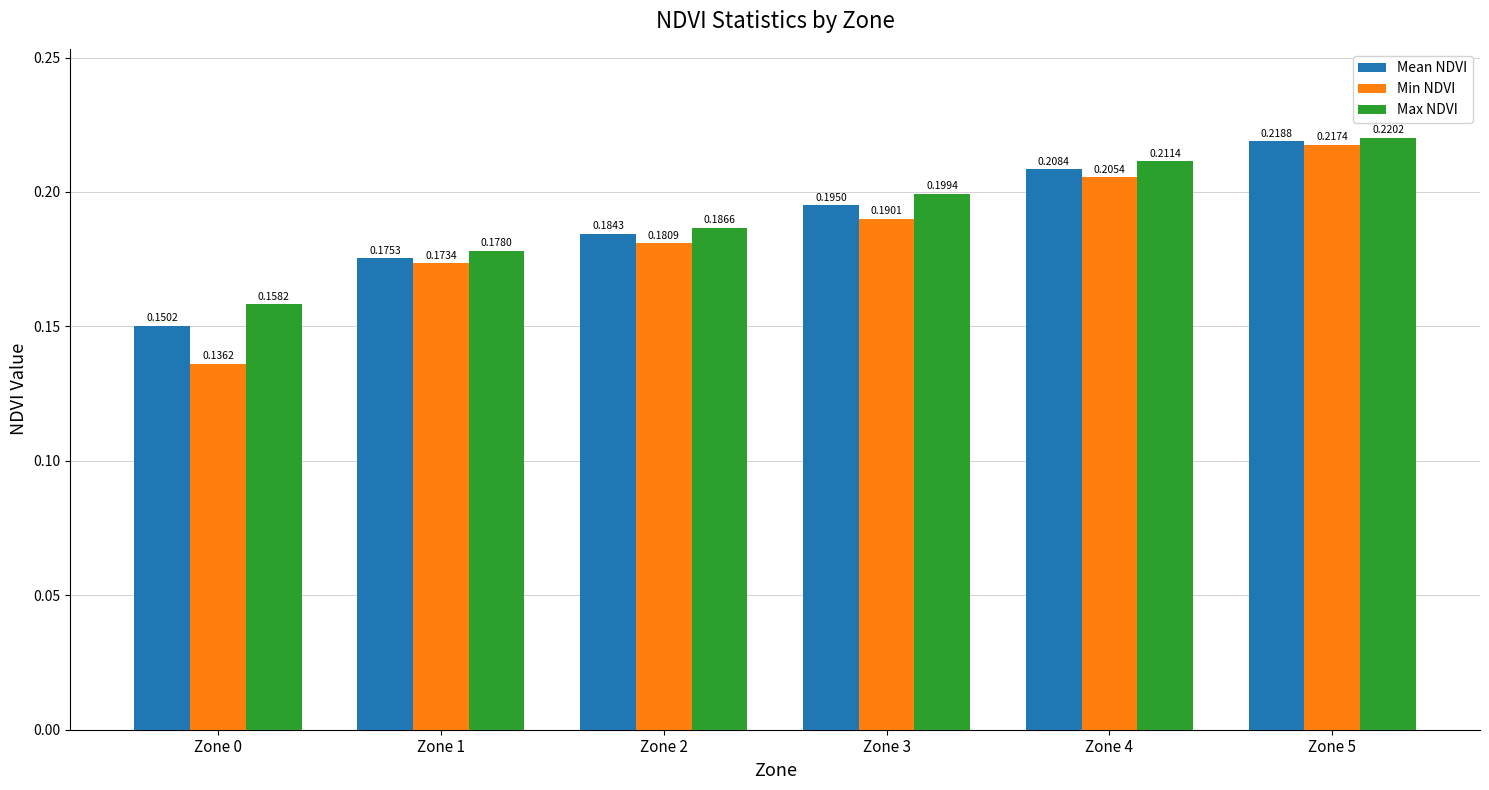

Which label corresponds to the largest value in the chart?

Zone 5